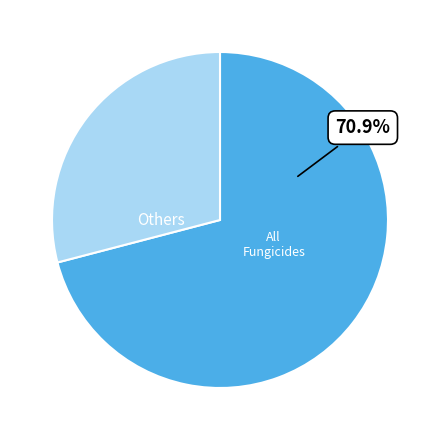

Count the number of slices in the pie.

2